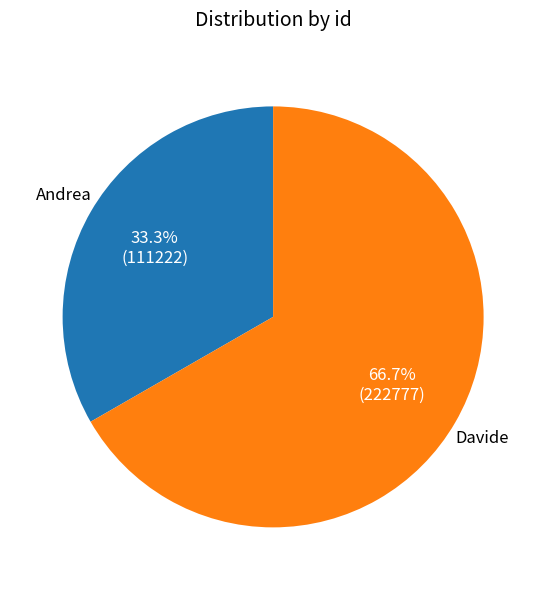

To the nearest percent, what is the average slice percentage?

50%